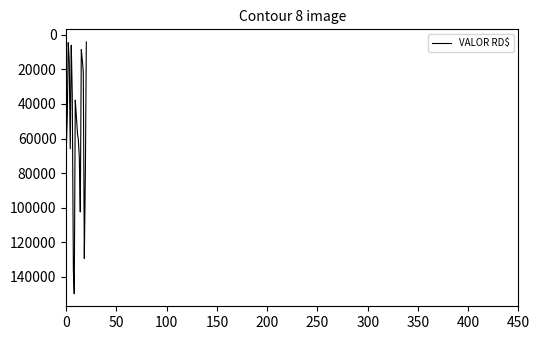

What is the smallest value displayed?

4130.0